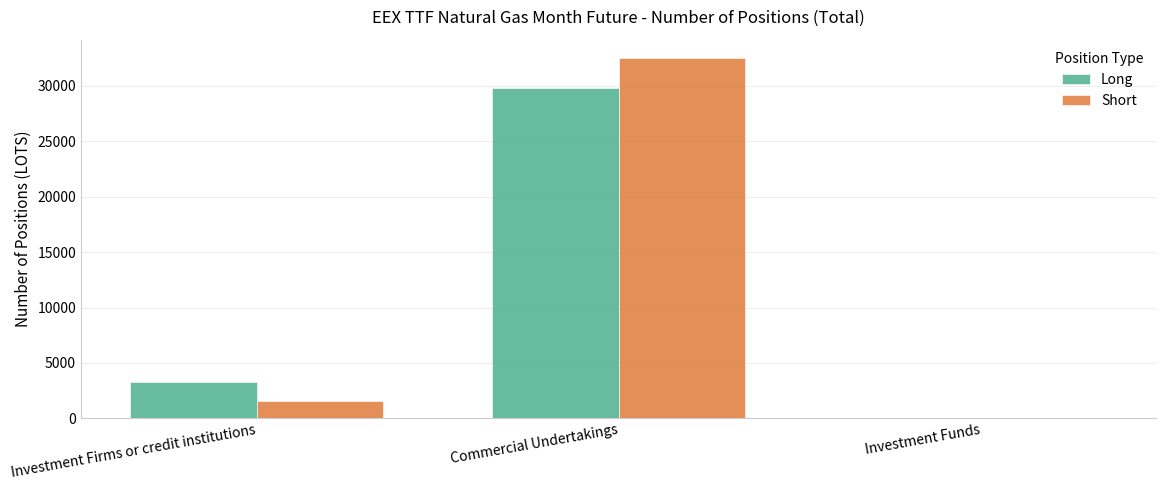

Which series changed the most between Investment Firms or credit institutions and Investment Funds?

Long